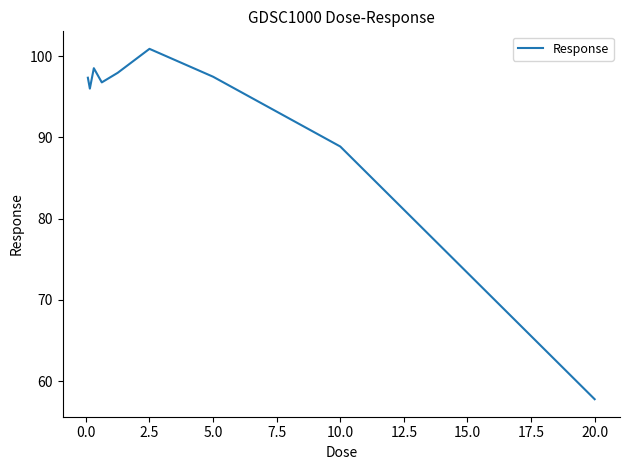

What is the maximum value shown in the chart?

100.9